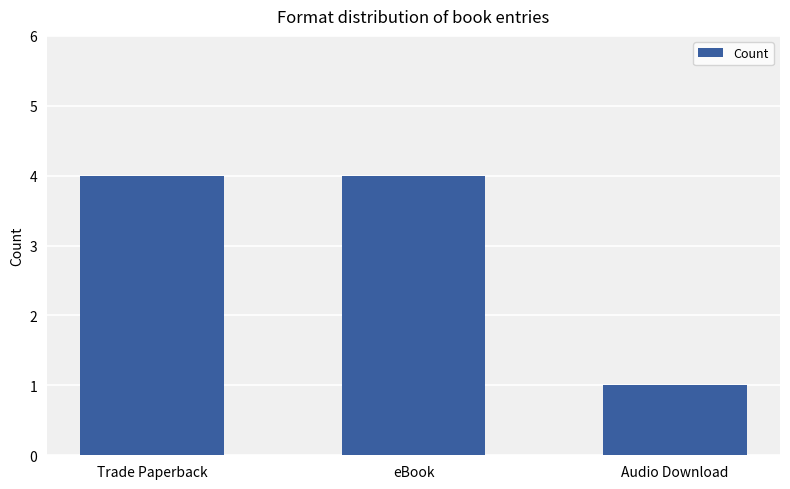

Read the value at Trade Paperback.

4